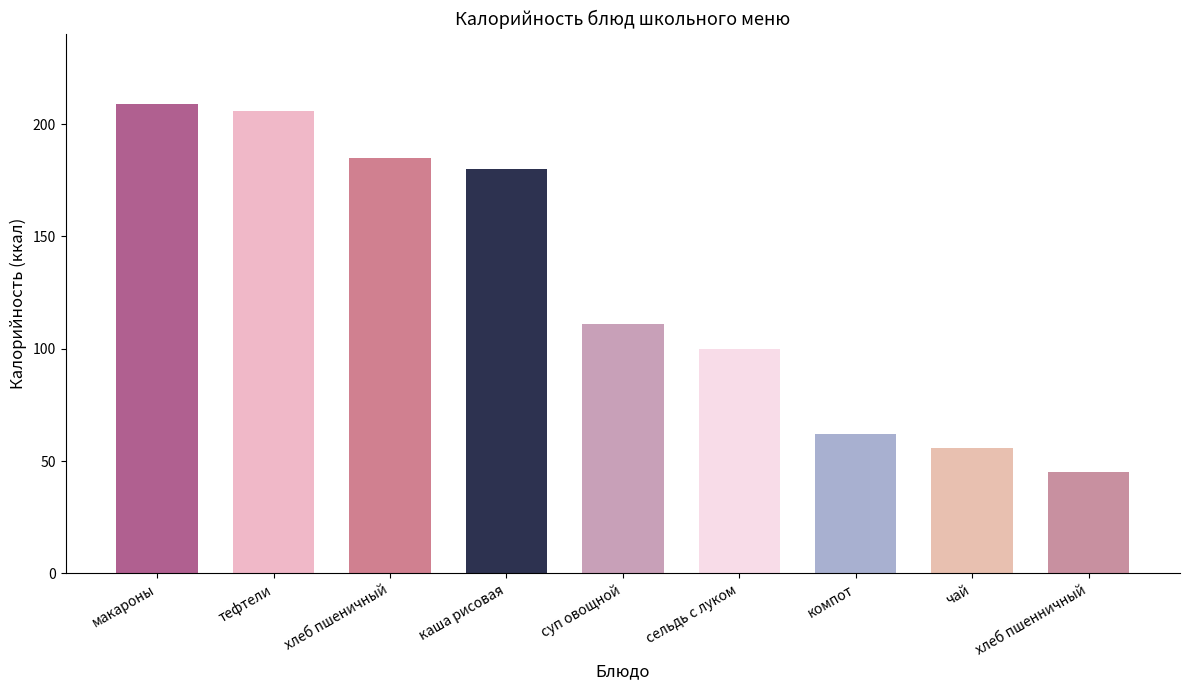

True or false: the data shows 100 at сельдь с луком.

True